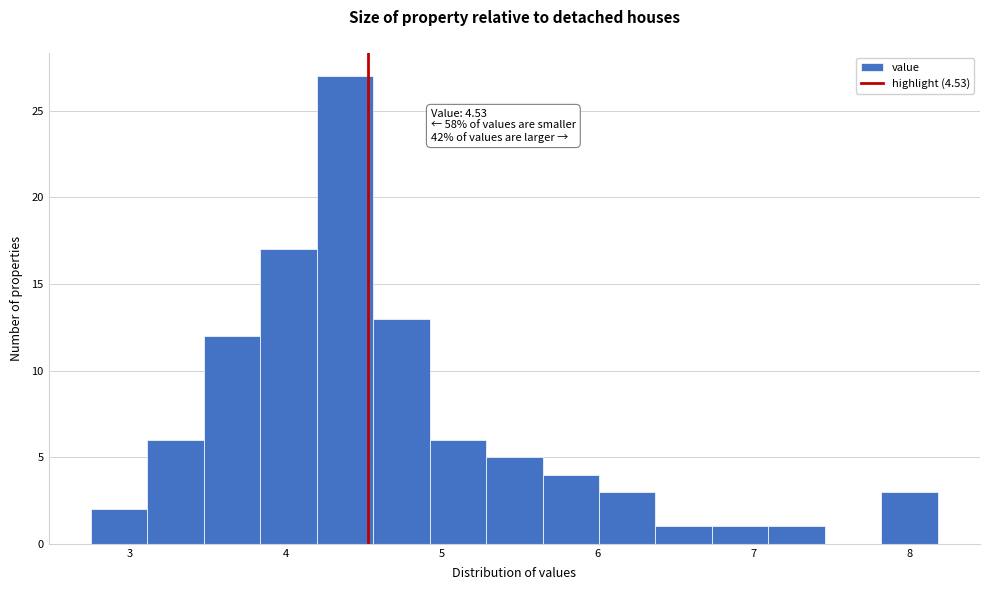

Around what value on the x-axis is the tallest bar? Give the approximate position of its centre, as read against the axis.

4.4